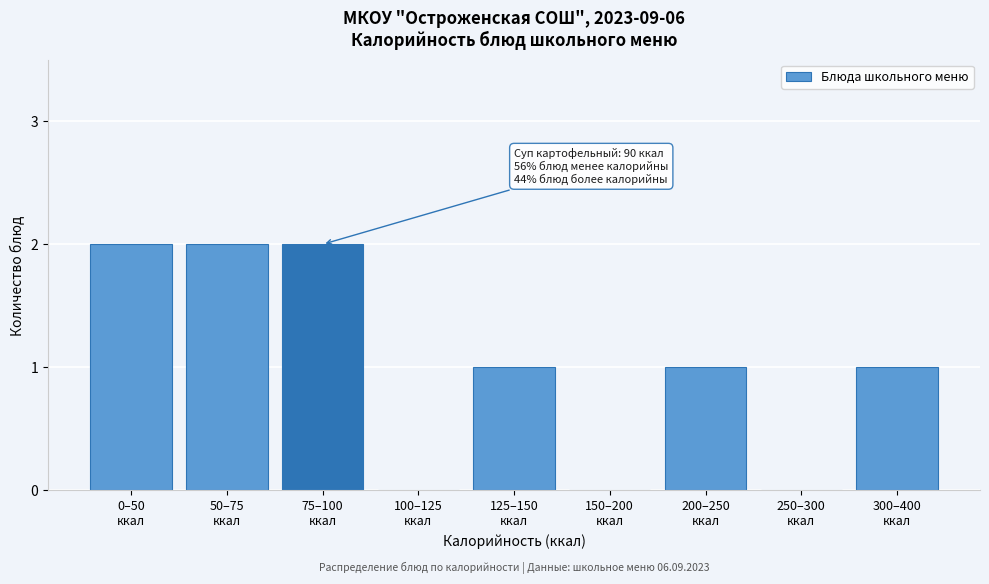

What is the sum of all values?

9